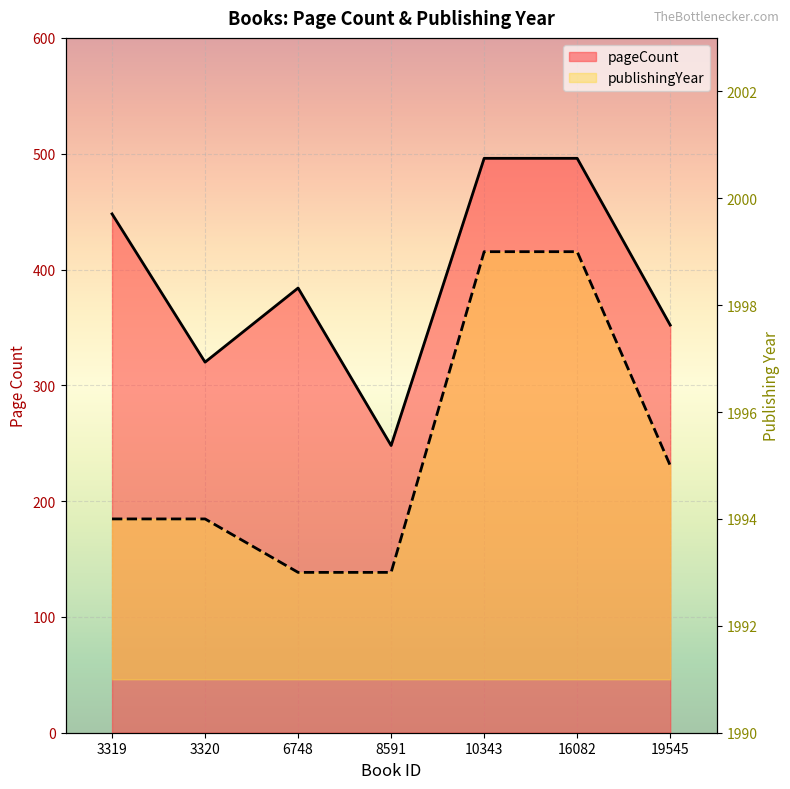

Where is publishingYear nearest to the value 1996?

19545